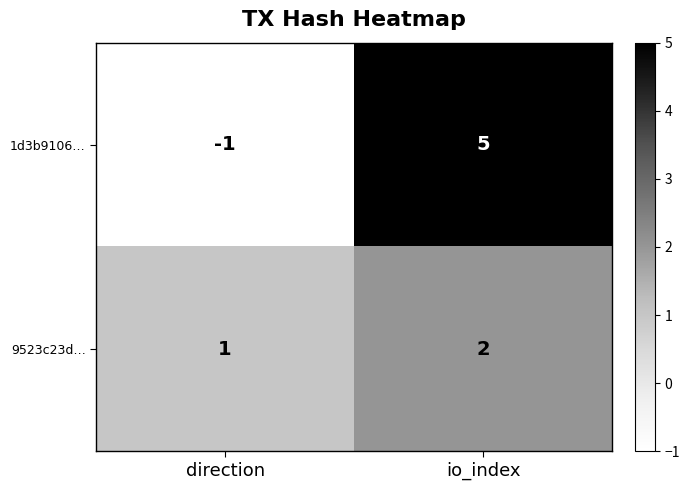

Between direction and io_index, which series saw the biggest shift?

1d3b9106…